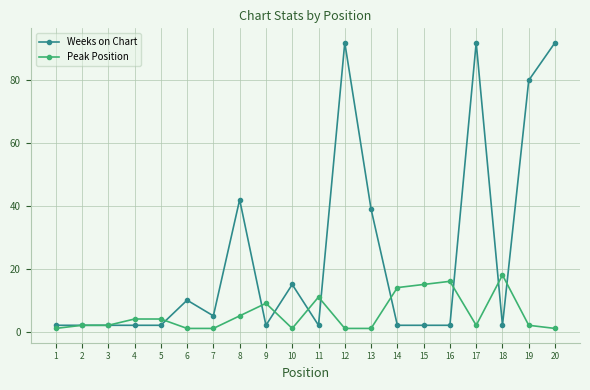

Which series has the largest range (max minus min)?

Weeks on Chart